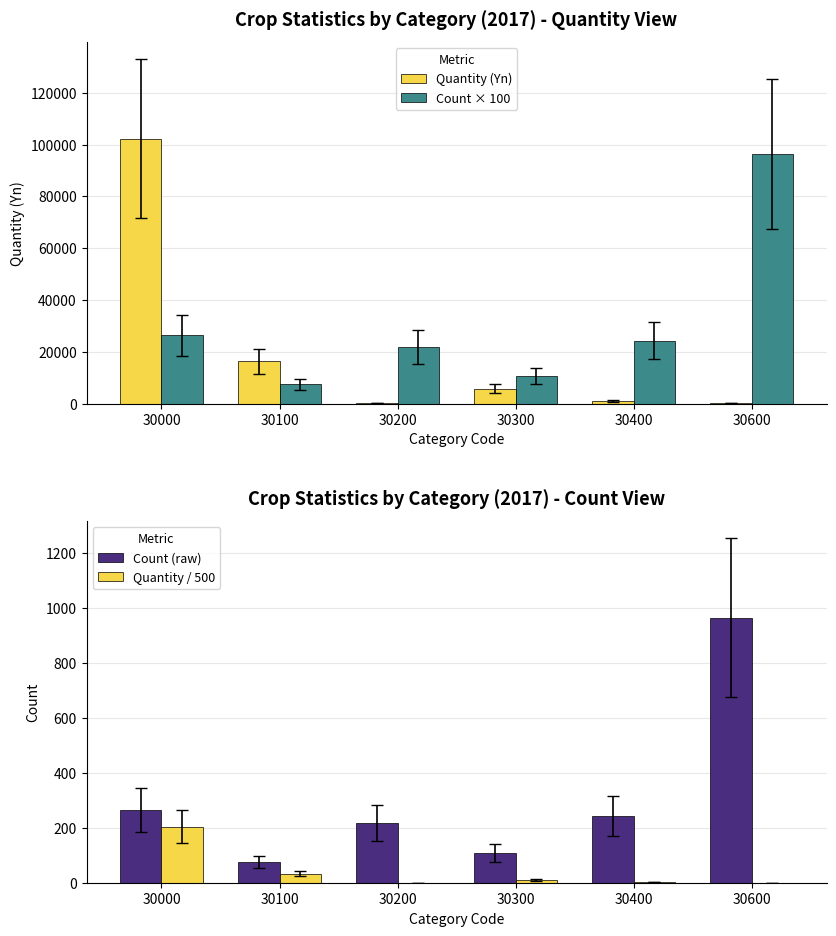

At which label does Count (raw) reach its minimum?

30100